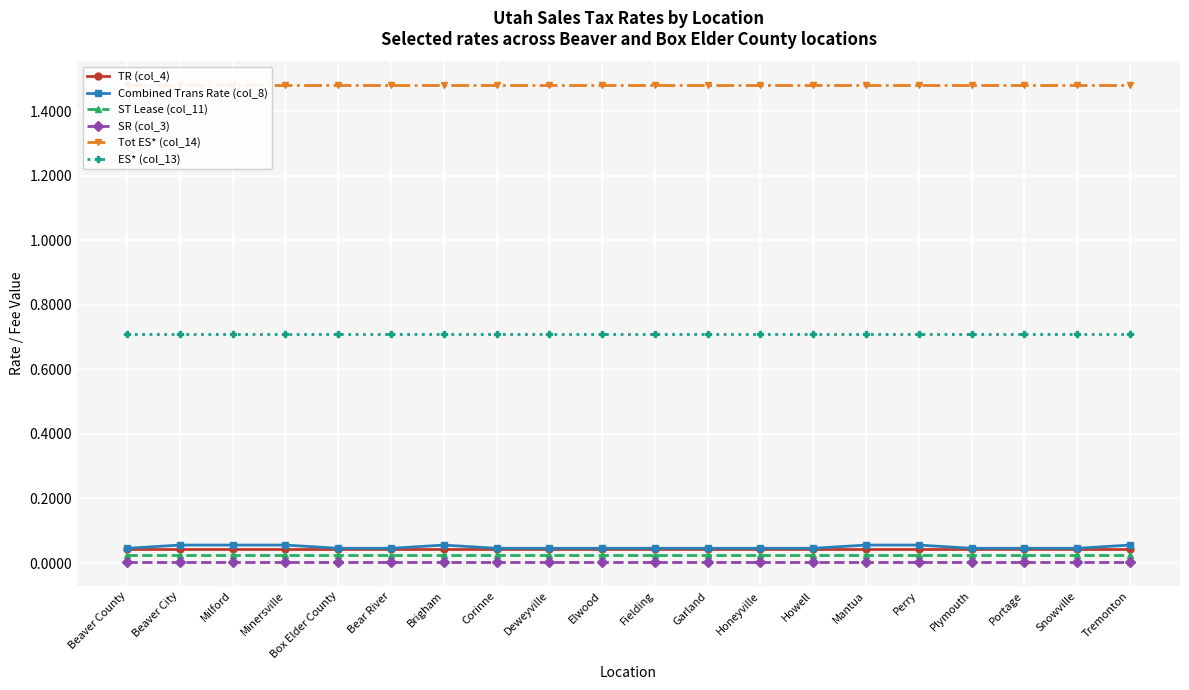

True or false: SR (col_3) and ES* (col_13) intersect in this chart.

False